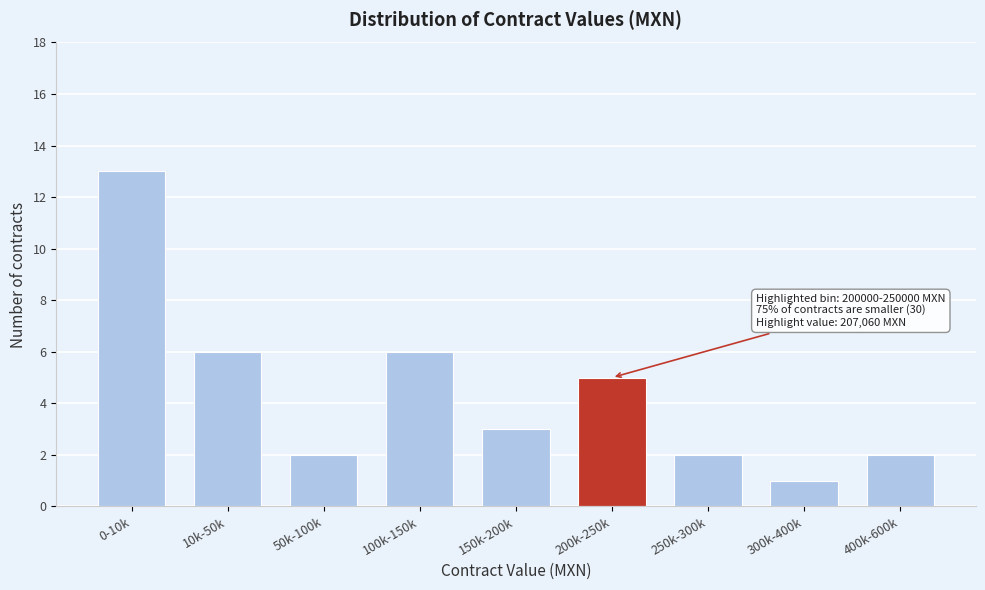

Reading left to right, transcribe all the data shown in this chart.

0-10k=13	10k-50k=6	50k-100k=2	100k-150k=6	150k-200k=3	200k-250k=5	250k-300k=2	300k-400k=1	400k-600k=2